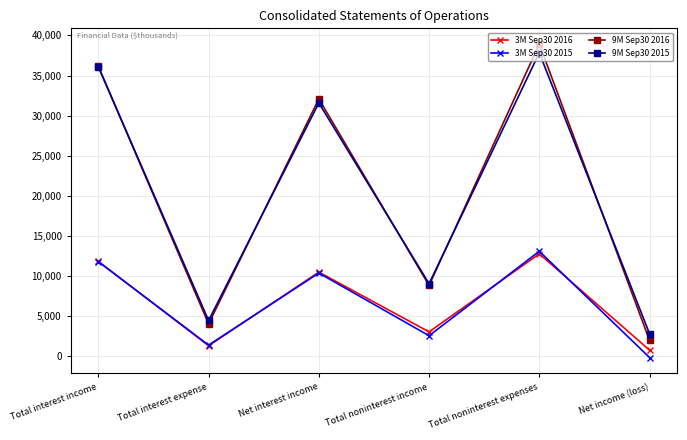

At which category is the sum across all series the highest?

Total noninterest expenses